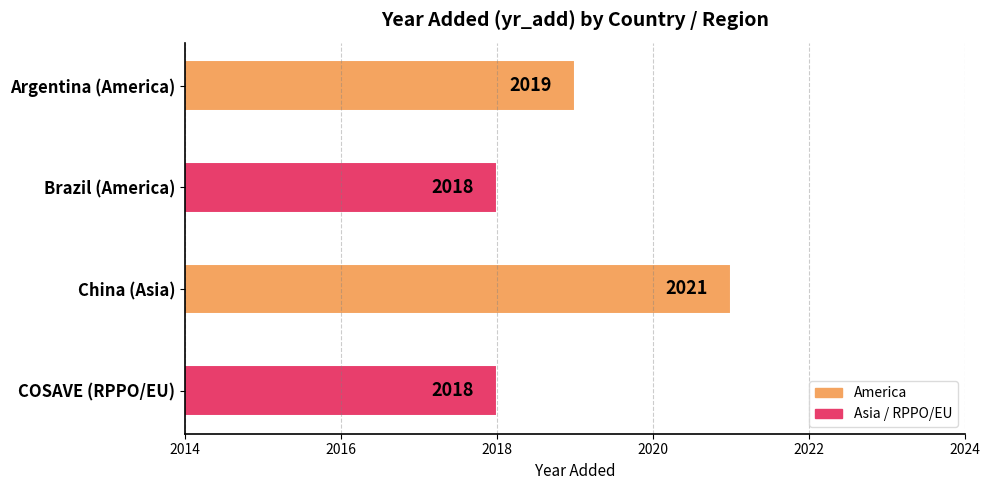

What is the change in value from Argentina (America) to China (Asia)?

+2